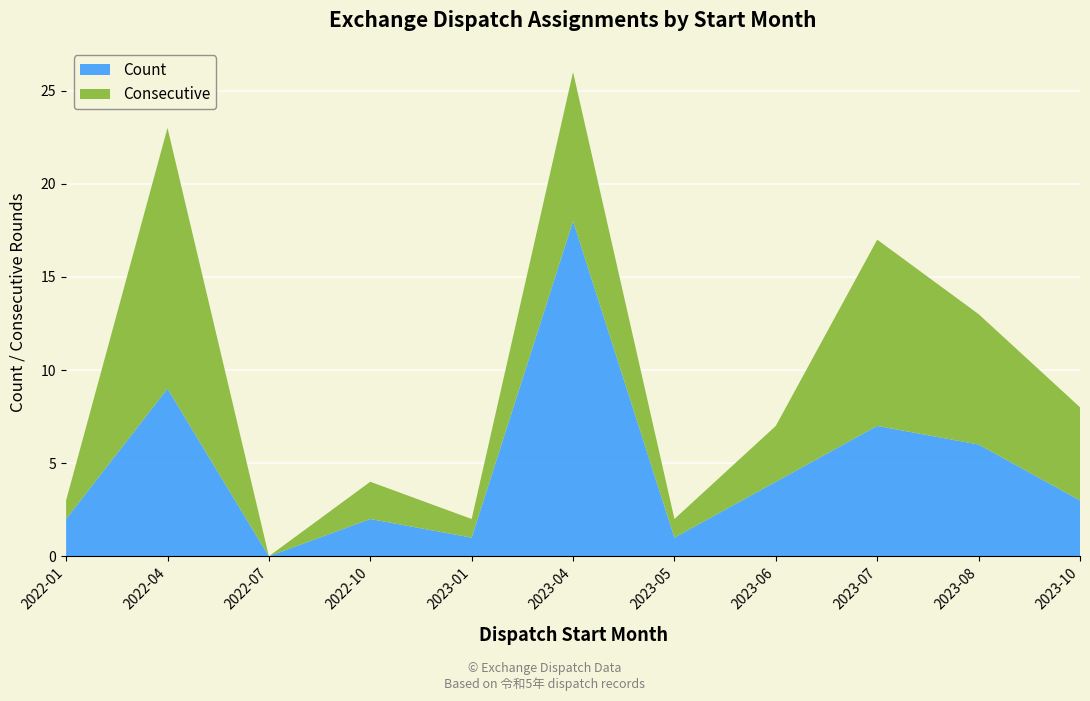

Reading left to right, what are all the values shown in this chart?

Count: 2022-01=2	2022-04=9	2022-07=0	2022-10=2	2023-01=1	2023-04=18	2023-05=1	2023-06=4	2023-07=7	2023-08=6	2023-10=3
Consecutive: 2022-01=1	2022-04=14	2022-07=0	2022-10=2	2023-01=1	2023-04=8	2023-05=1	2023-06=3	2023-07=10	2023-08=7	2023-10=5